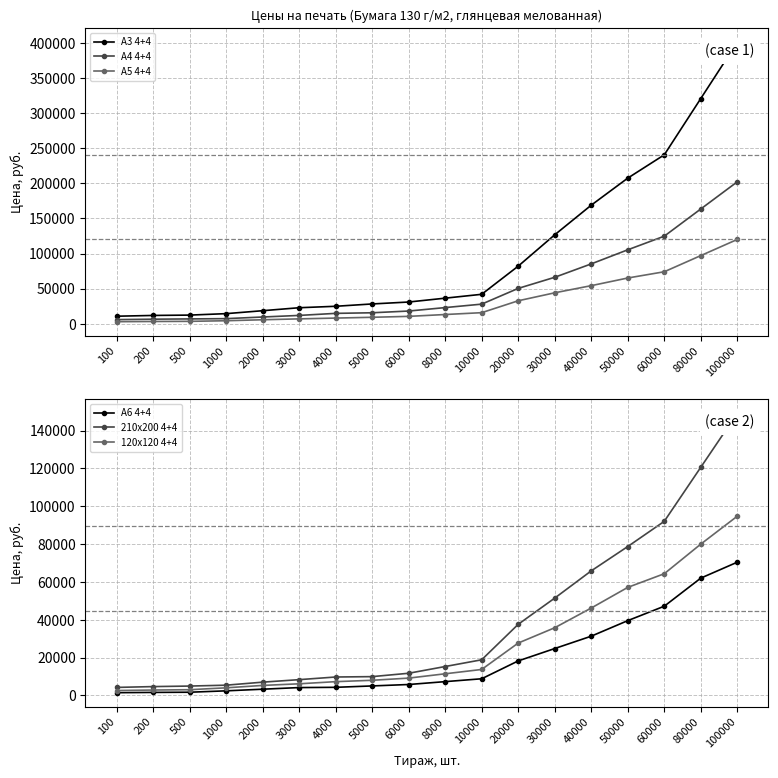

At which label is А6 4+4 closest to 35967?

50000